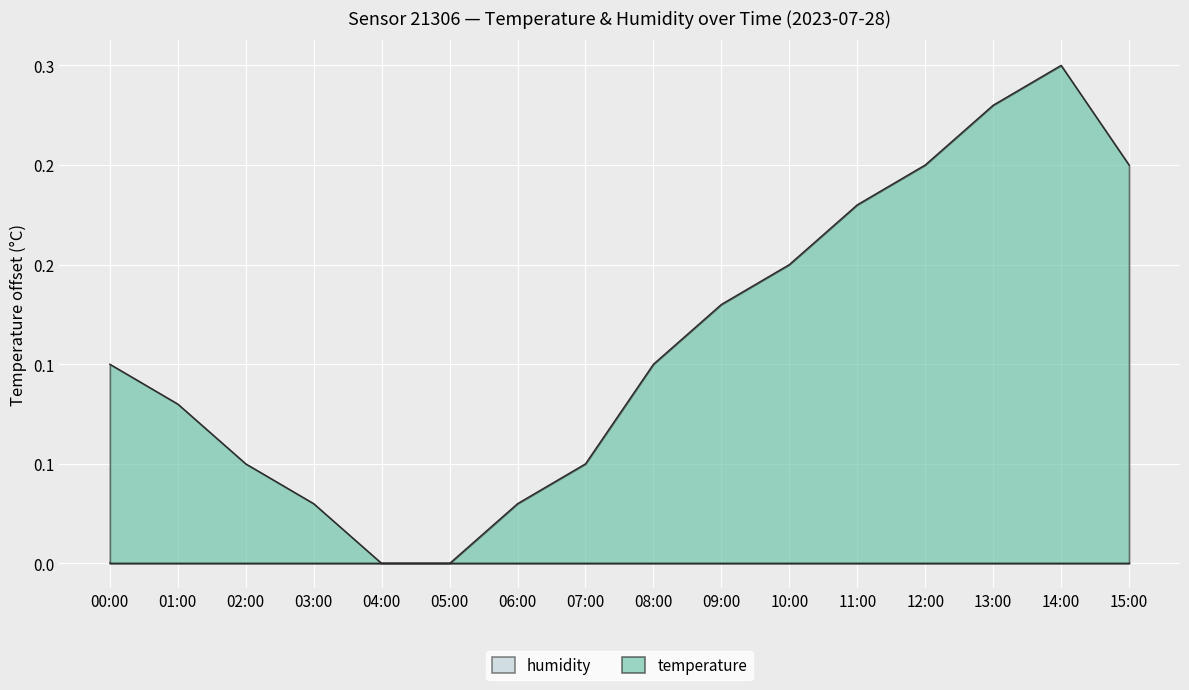

Which has a higher value, 08:00 or 09:00?

09:00